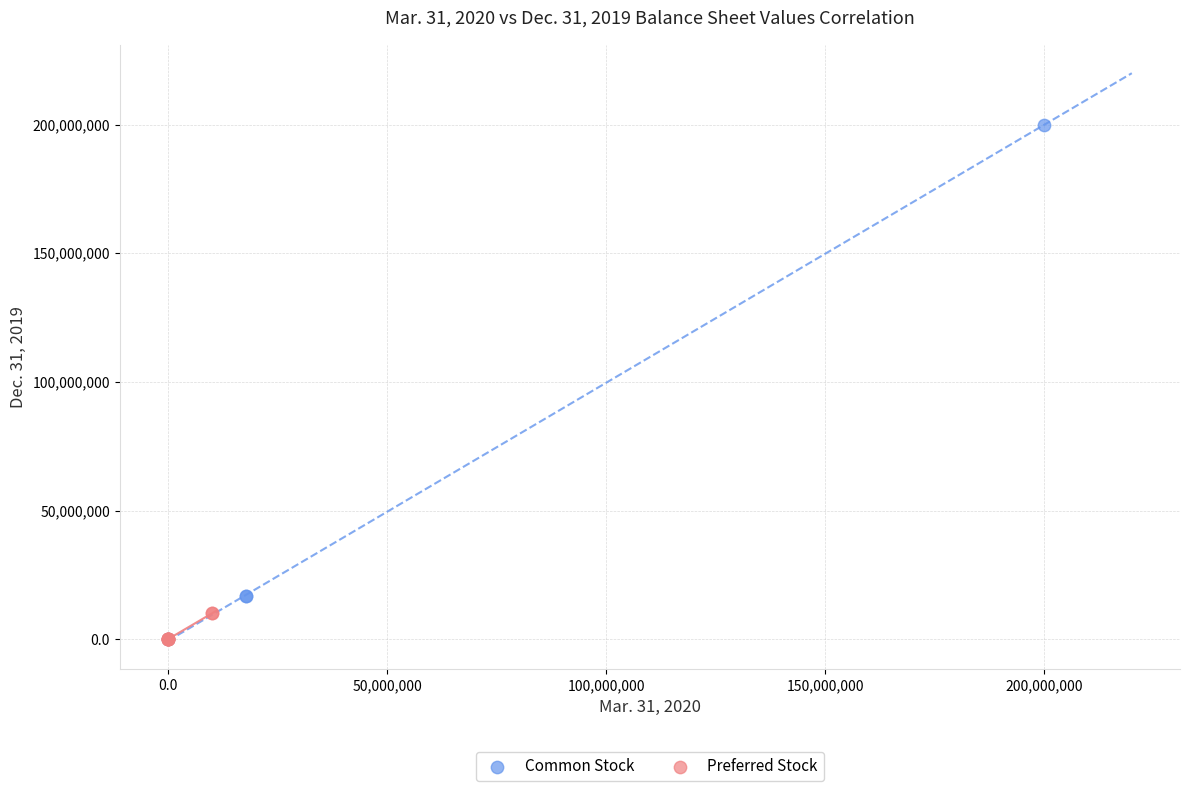

Which series contains the highest Y value?

Common Stock